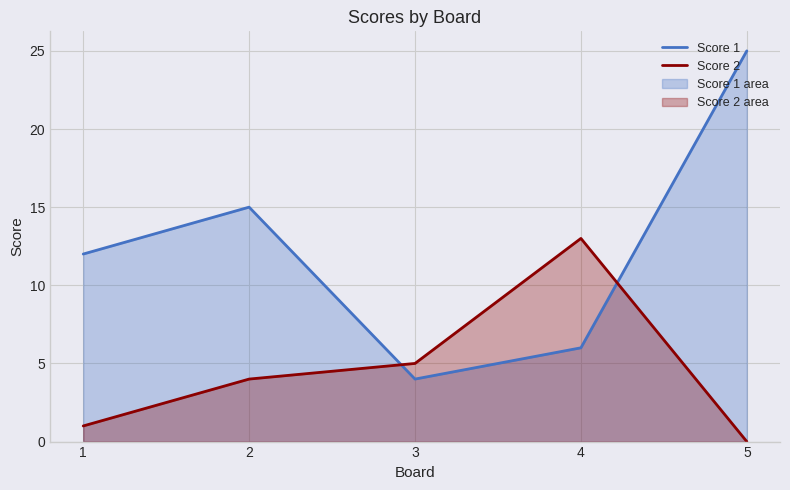

The Score 2 series shows 4 at 2. True or false?

True